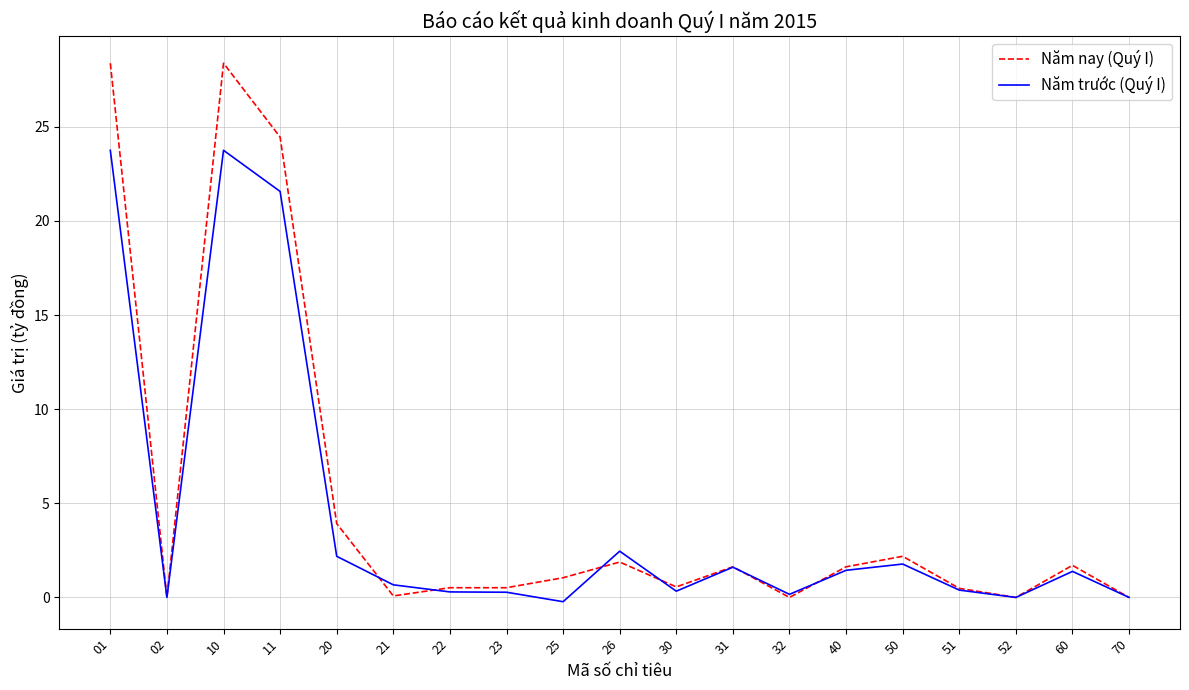

What is the total value across all series at 26?

4.3